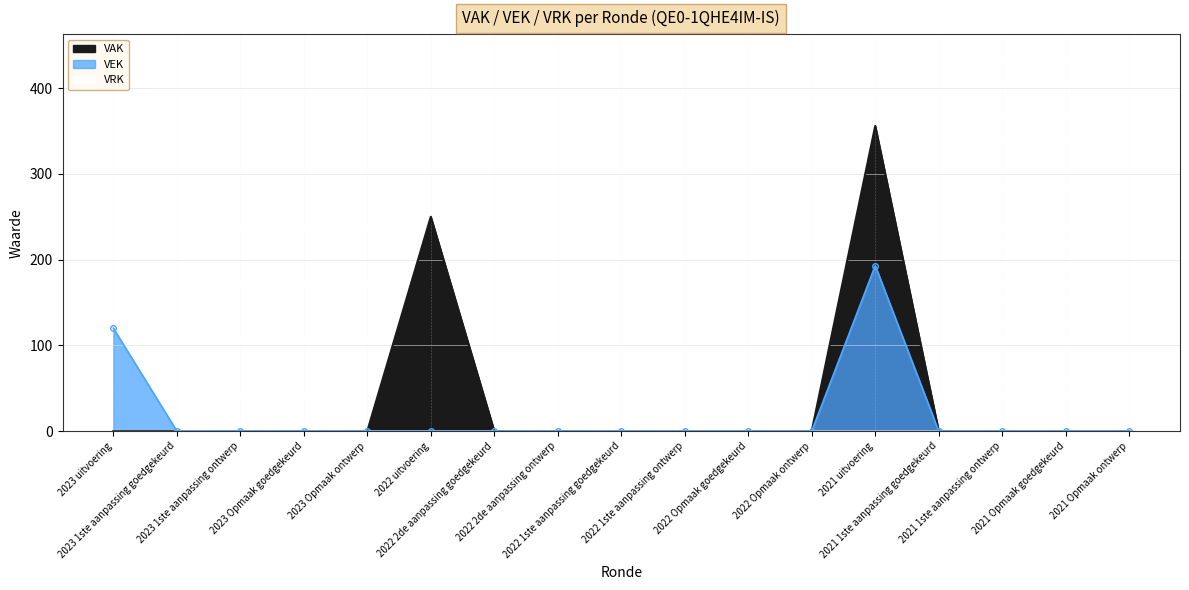

At which category does the chart reach its minimum across all series?

2023 uitvoering